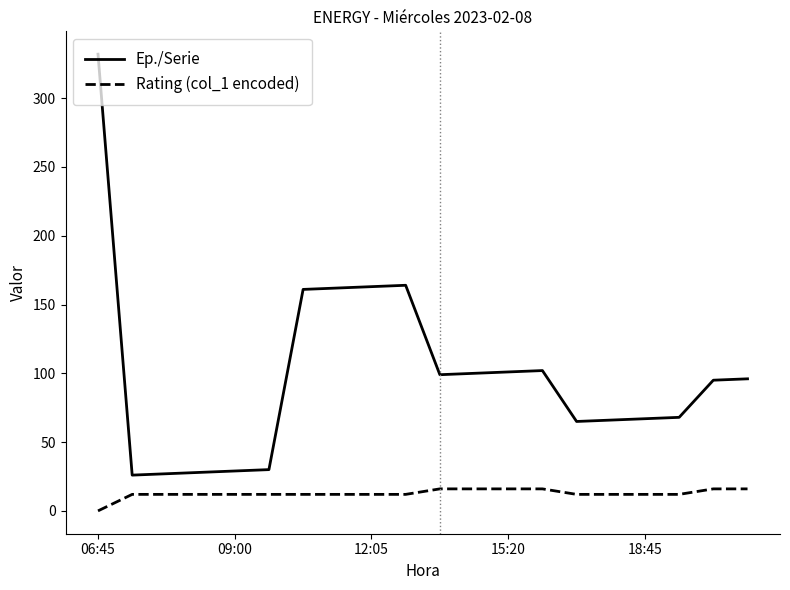

What are all the series names shown in the legend?

Ep./Serie, Rating (col_1 encoded)